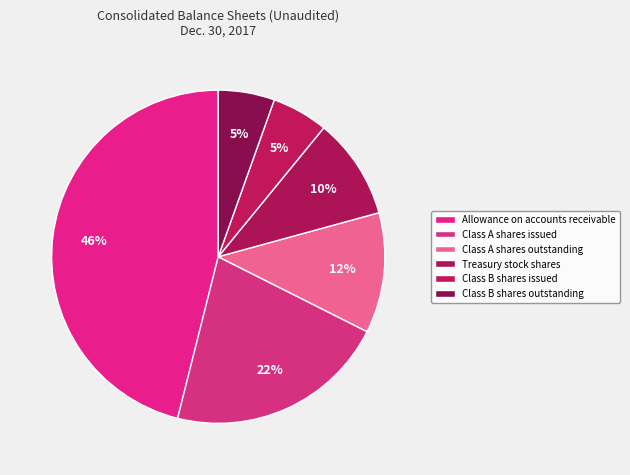

The Class A shares issued slice represents 15% of the pie. True or false?

False